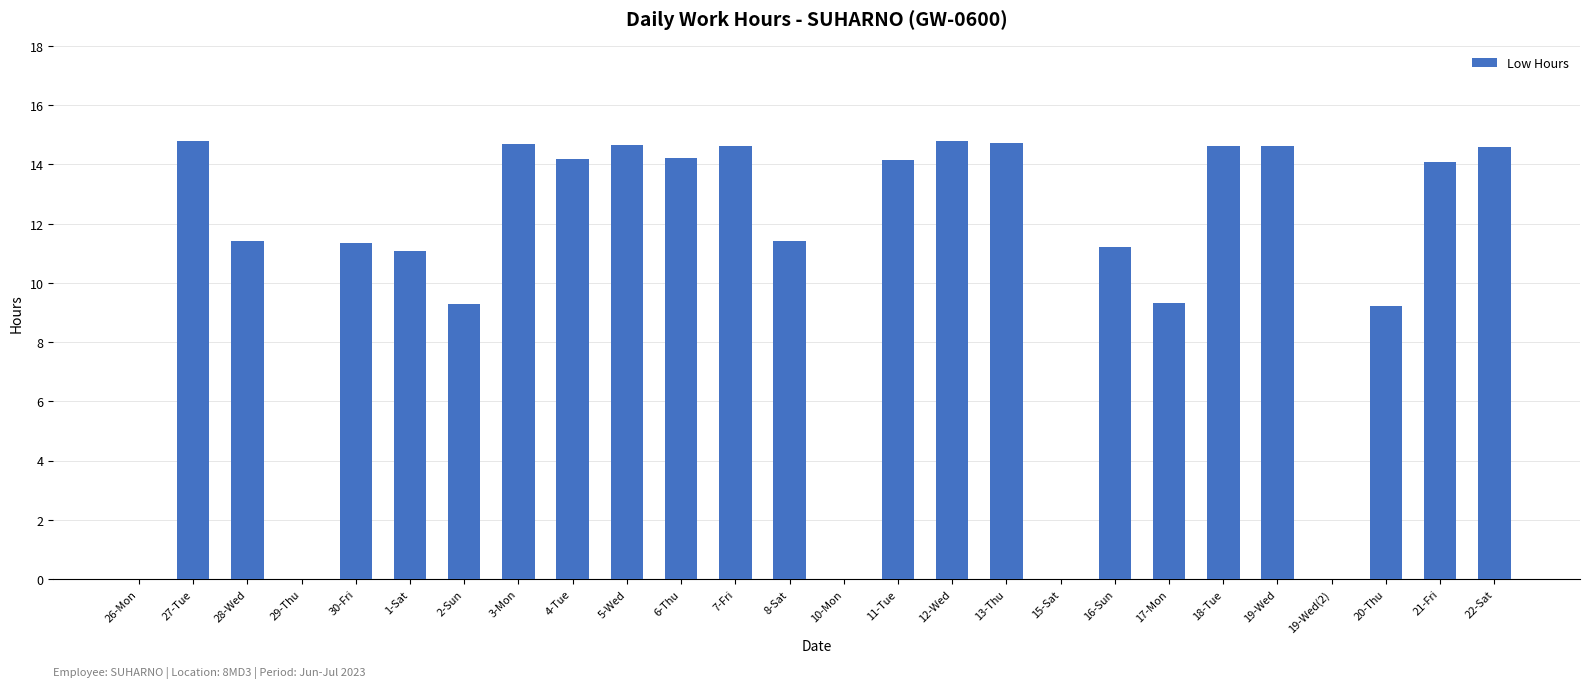

What is the greatest value displayed?

14.8